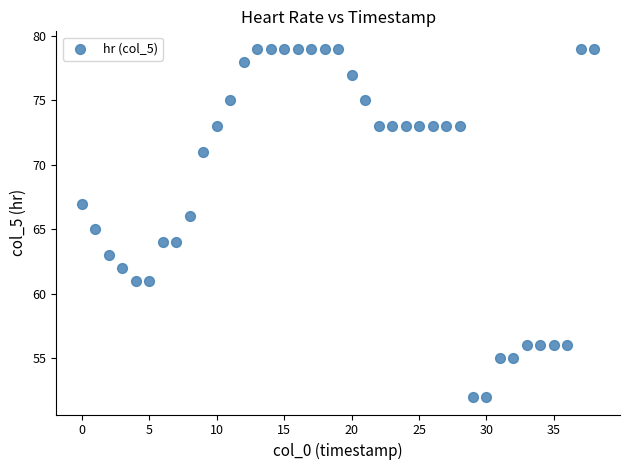

What is the range of Y values (max minus min)?

27